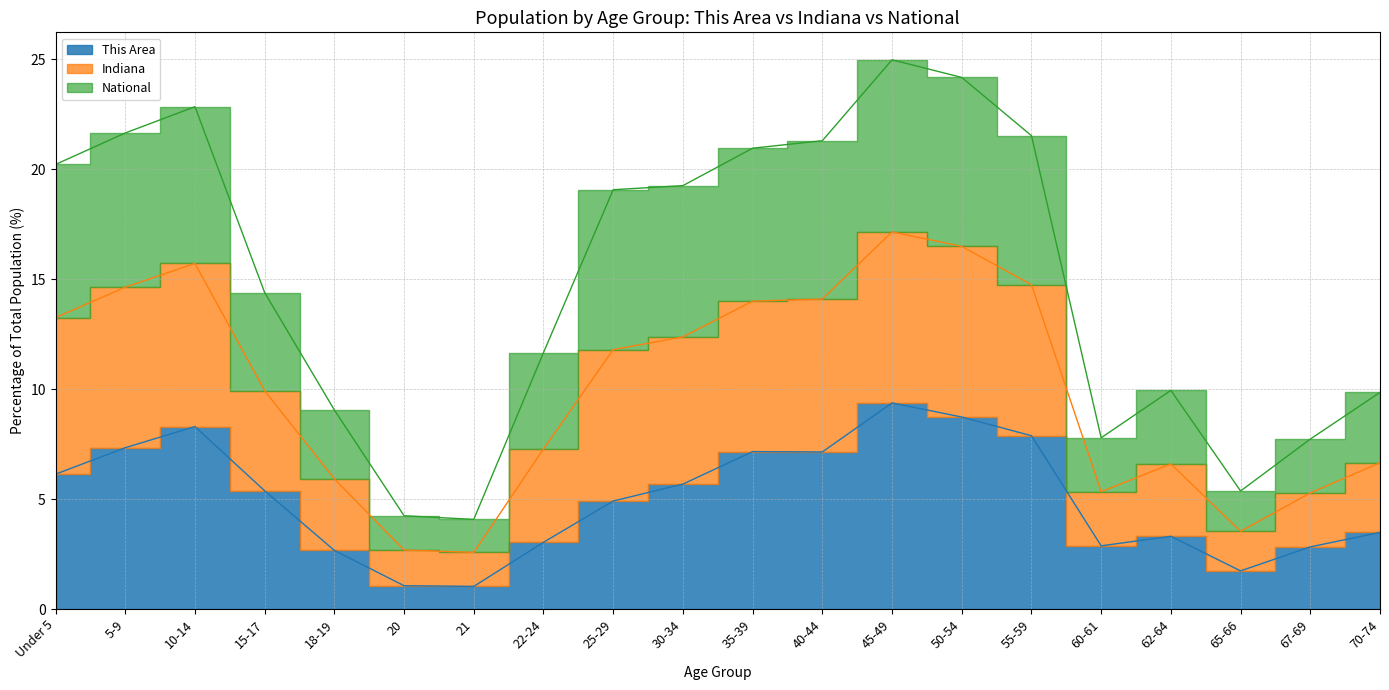

What is the label of the 19th point from the right?

5-9